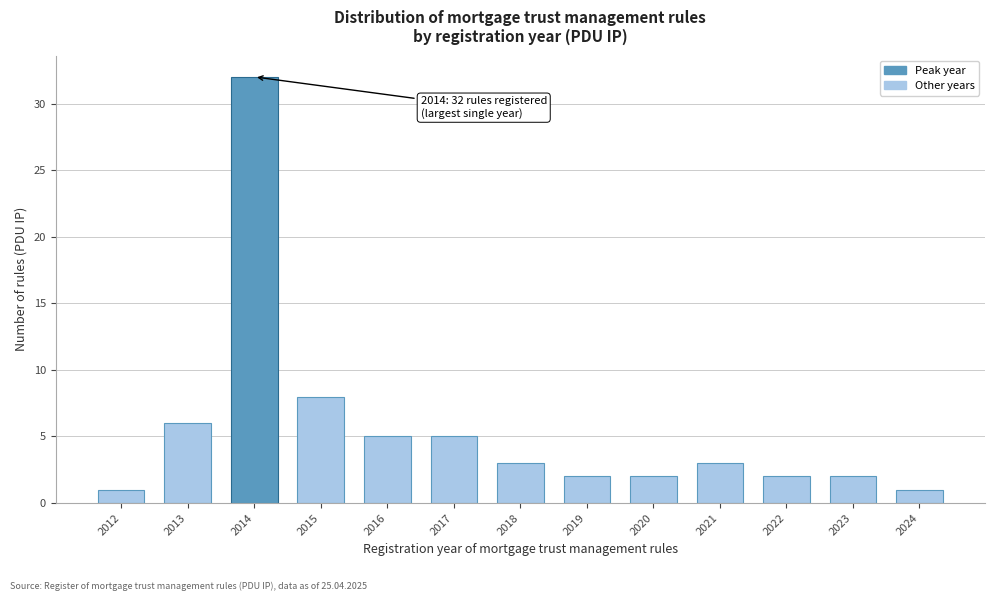

Reading left to right, what are all the values shown in this chart?

1	6	32	8	5	5	3	2	2	3	2	2	1